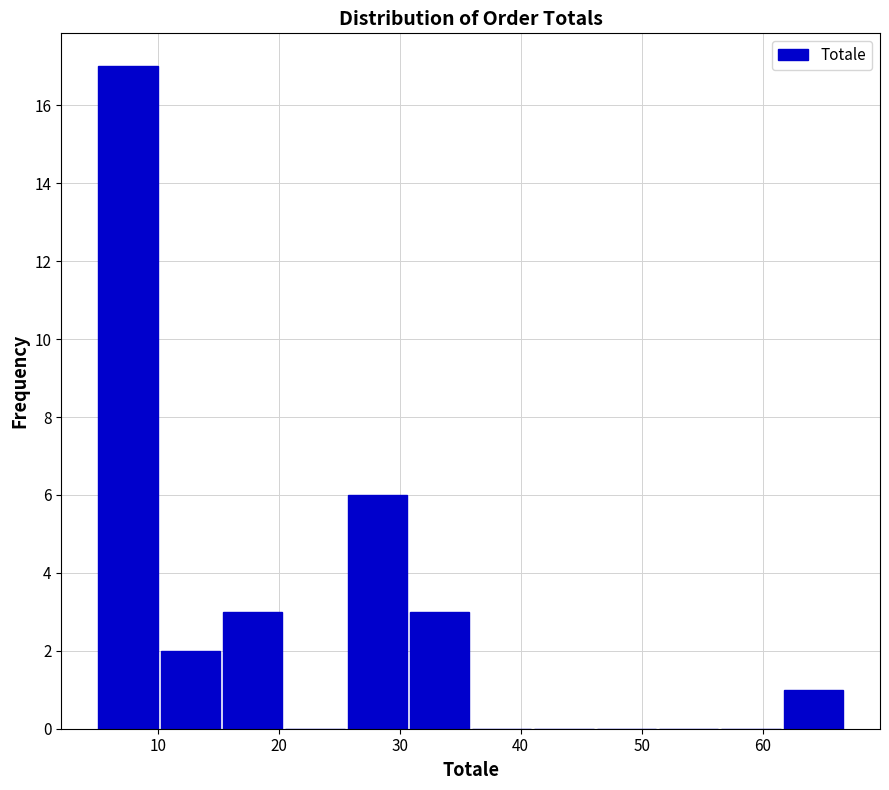

Which range on the x-axis has the tallest bar?

5 to 10